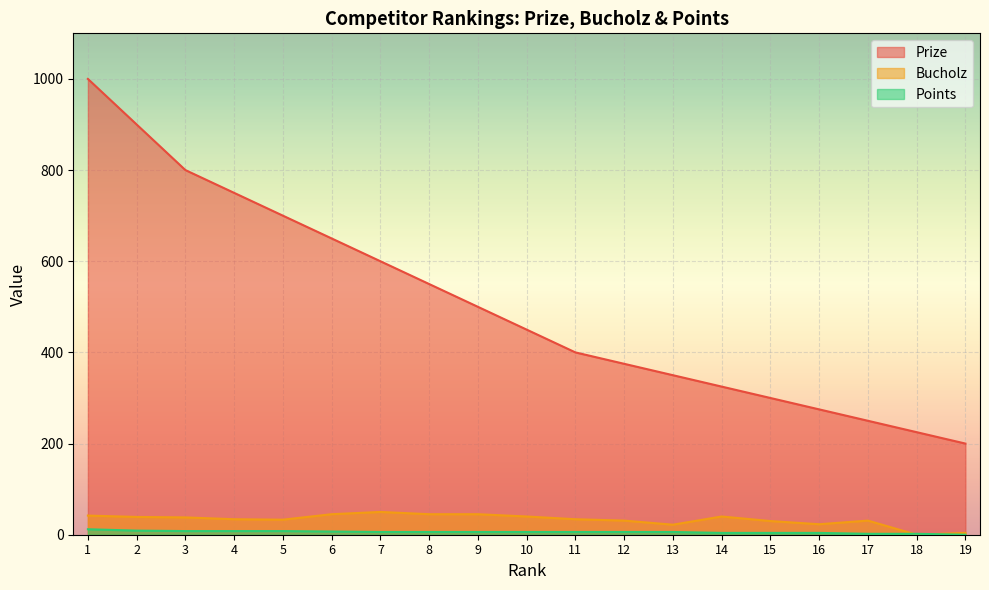

True or false: Prize has more than 0 points higher than both neighbors.

False